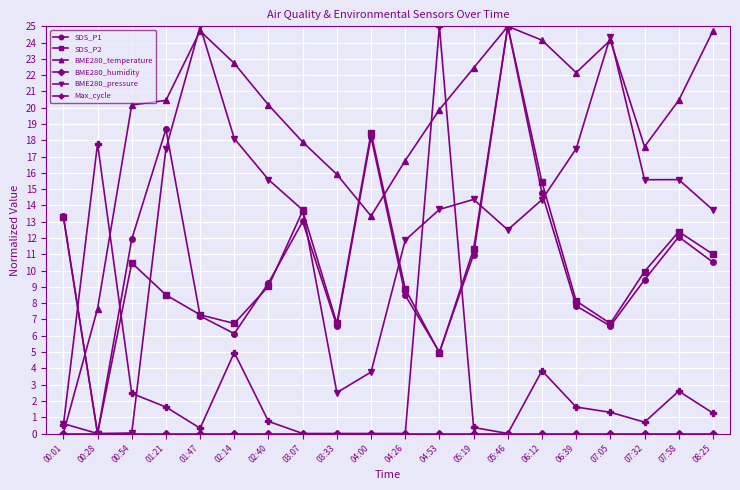

At which category does BME280_temperature reach its first local peak?

01:47